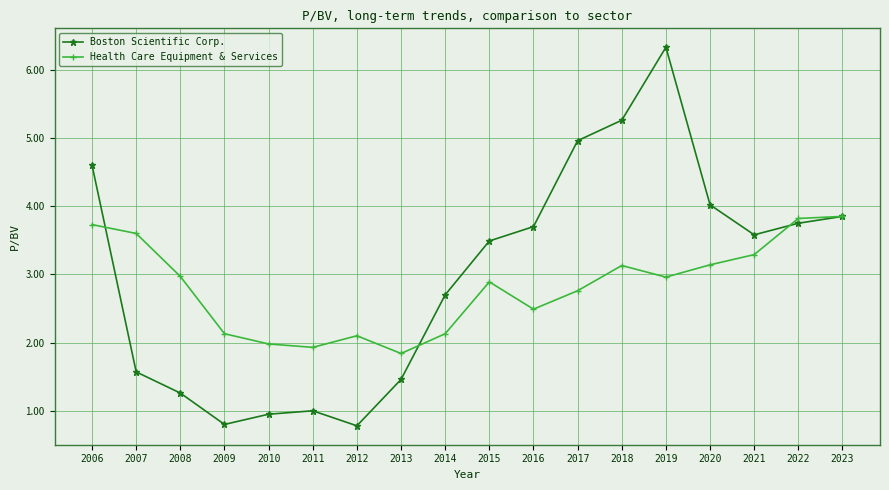

The value of Health Care Equipment & Services at 2010 is 0.9. True or false?

False